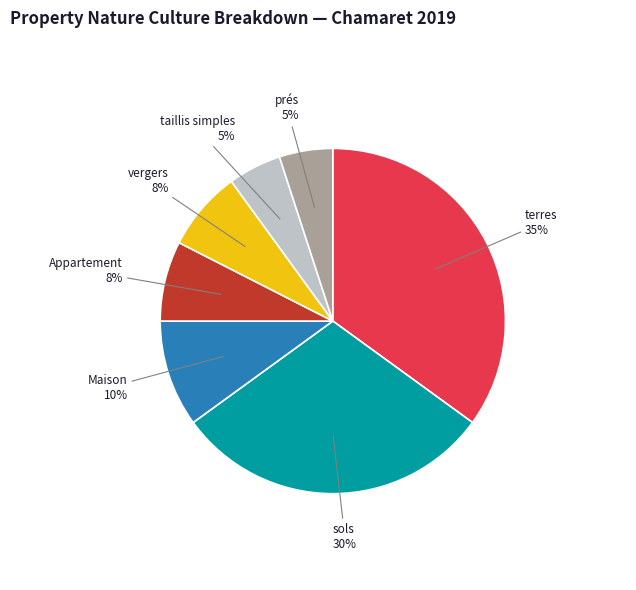

To the nearest percent, what is the difference between the largest and smallest slice percentages?

30%